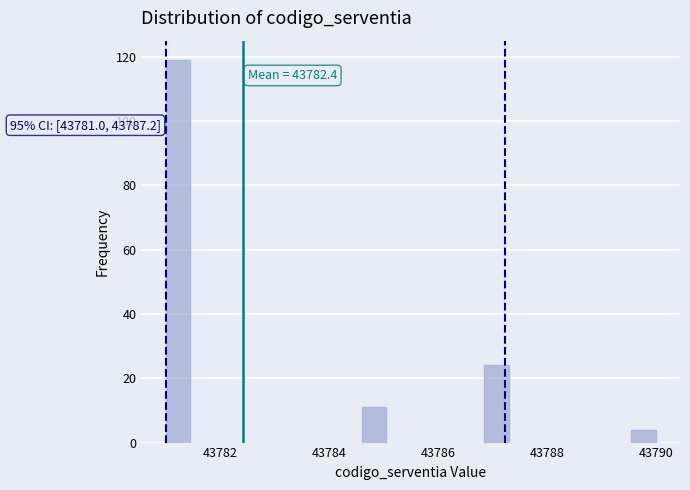

Read against the x-axis, roughly where is the centre of the tallest bar?

43781.2